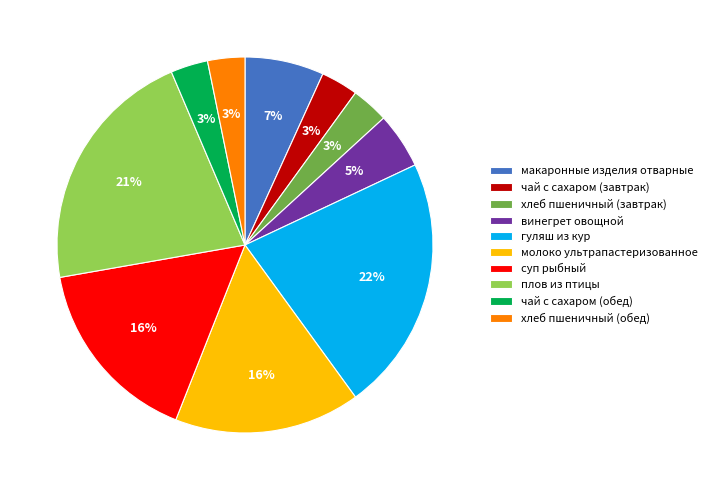

What is the largest slice in the pie chart?

гуляш из кур